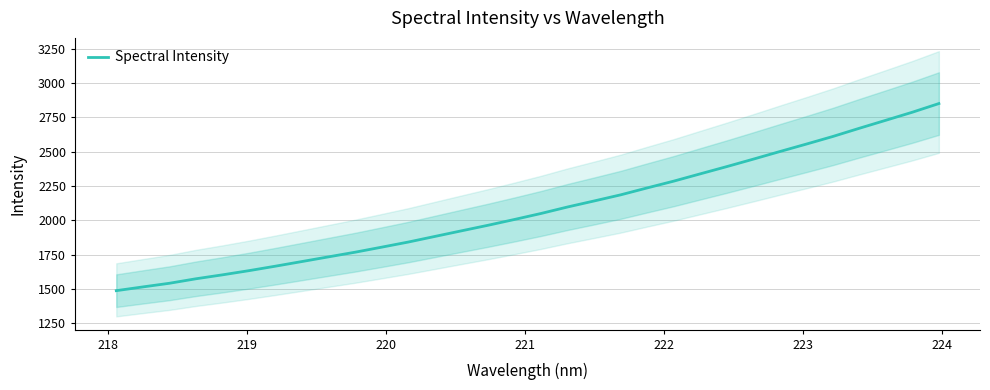

What is the highest value of the Spectral Intensity series?

2850.5